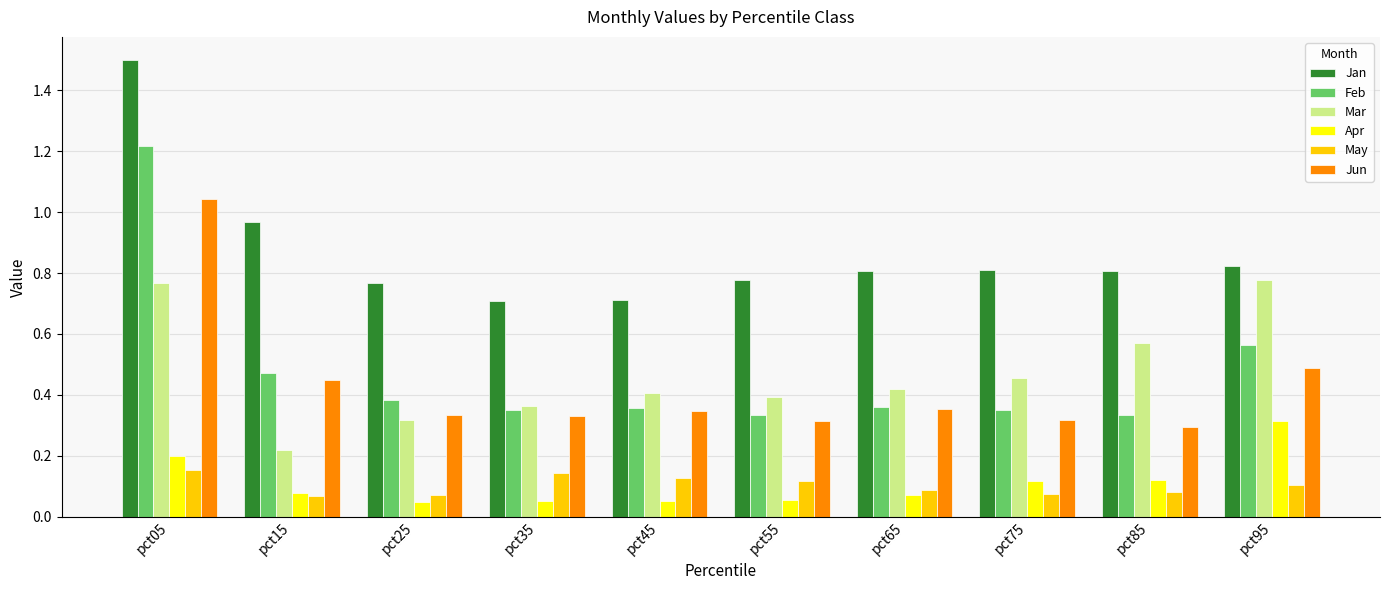

True or false: Jun has a value of 0.1 at pct45.

False